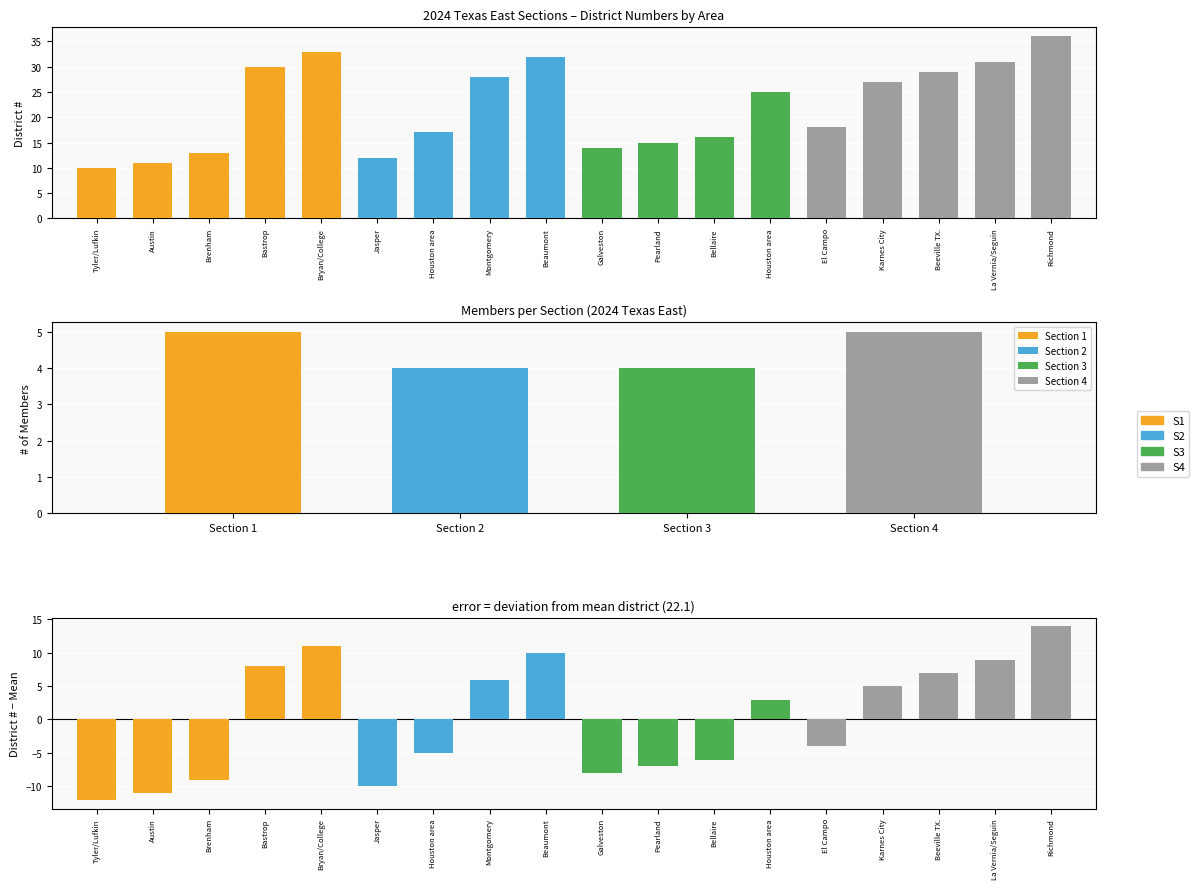

Does the chart contain stacked bars?

No